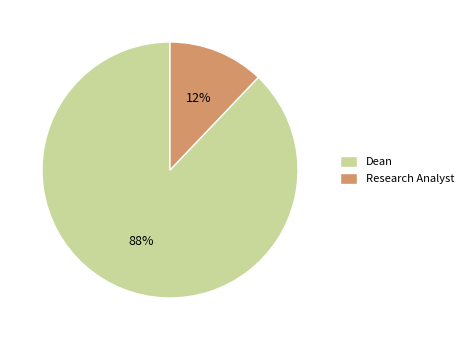

Which slice is the smallest?

Research Analyst